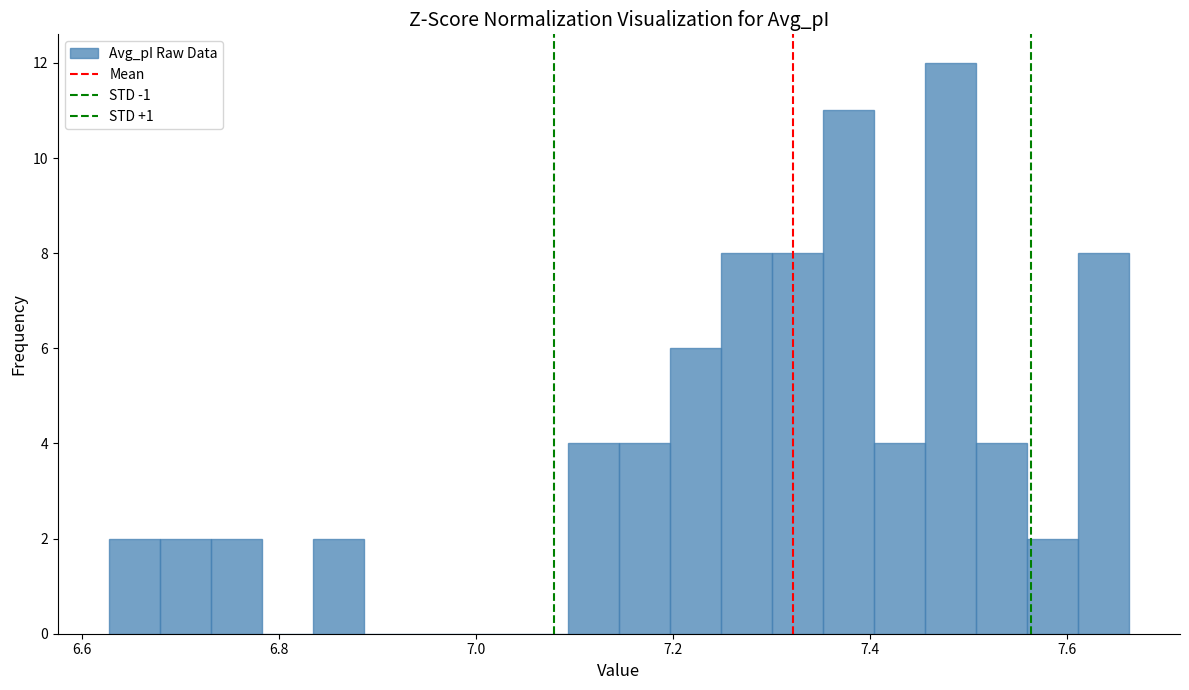

Read against the x-axis, roughly where is the centre of the tallest bar?

7.48